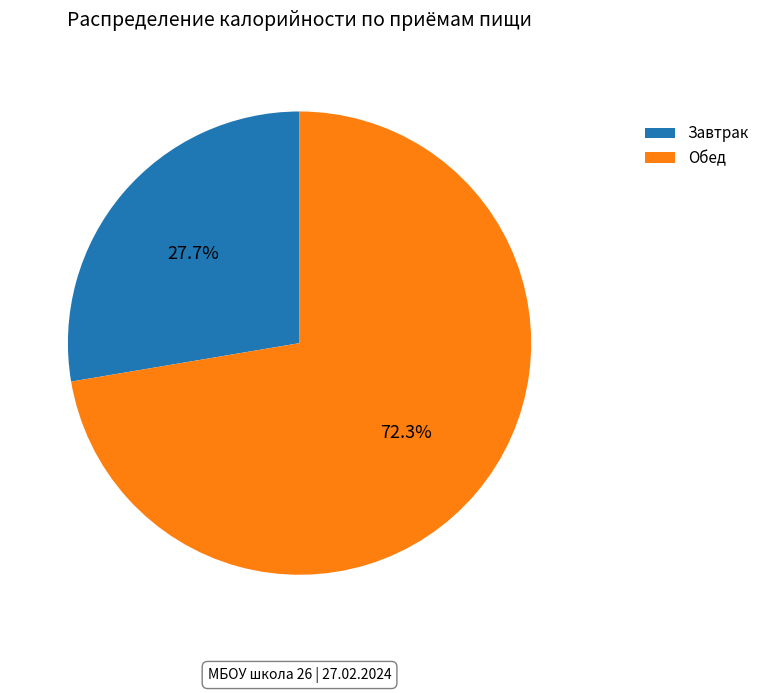

Is there a majority slice in this chart?

Yes